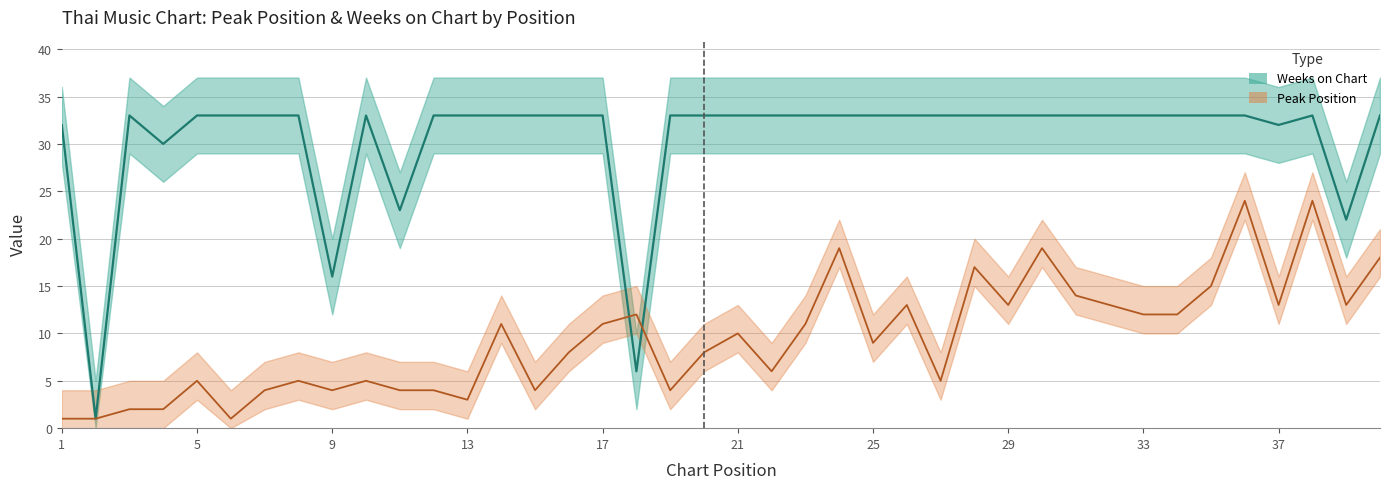

What is the value of the Peak Position point at the 40th from the left?

18